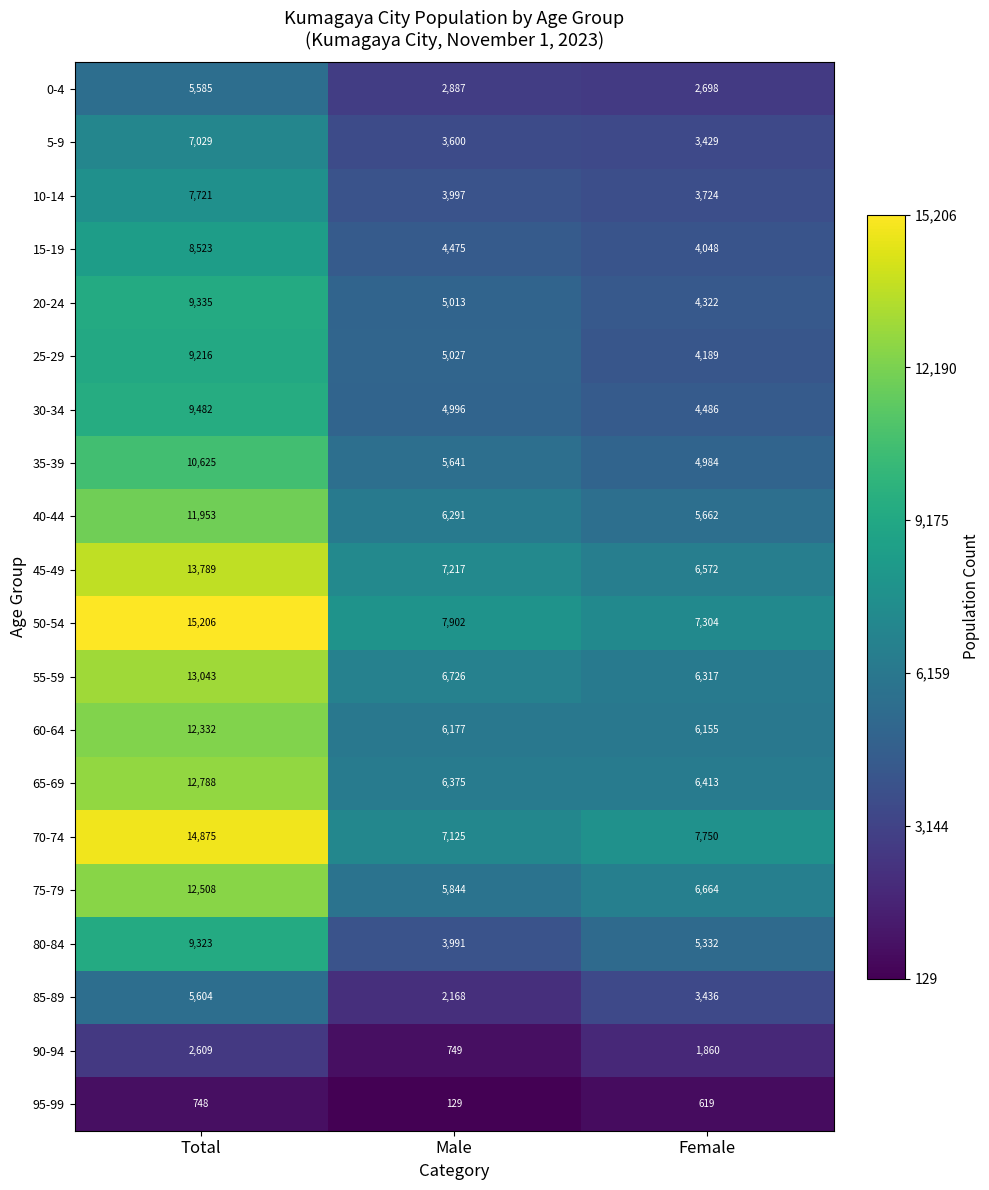

List the series in order of their peak value, lowest first.

95-99, 90-94, 0-4, 85-89, 5-9, 10-14, 15-19, 25-29, 80-84, 20-24, 30-34, 35-39, 40-44, 60-64, 75-79, 65-69, 55-59, 45-49, 70-74, 50-54